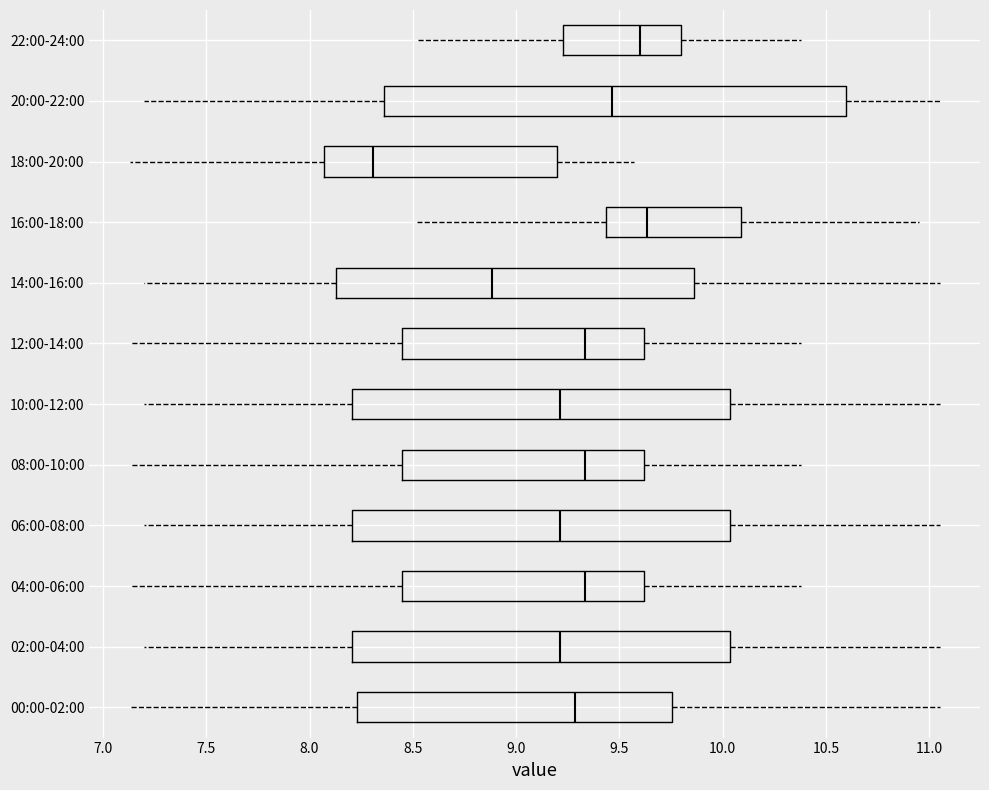

Which box's median line is the furthest to the left?

18:00-20:00